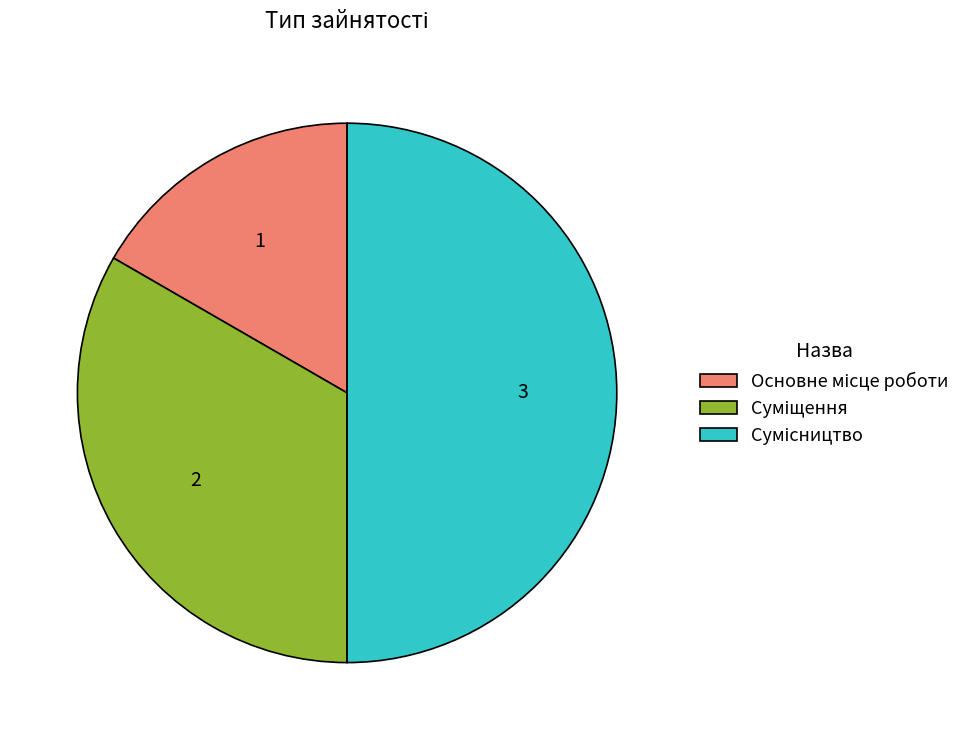

Does Основне місце роботи account for over 50% of the chart?

No